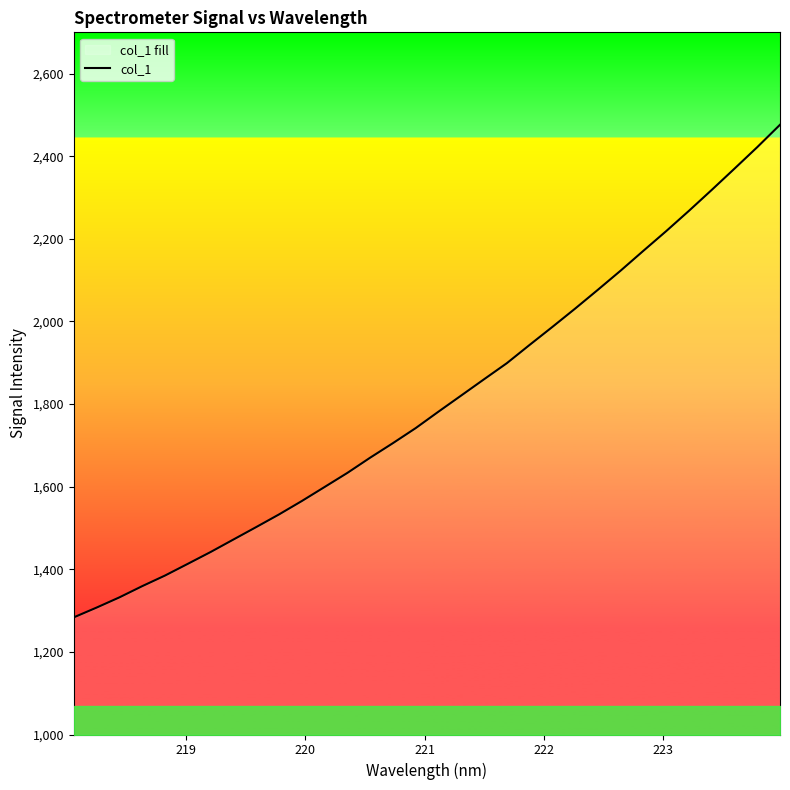

What is the difference between the maximum and minimum values?

1192.6